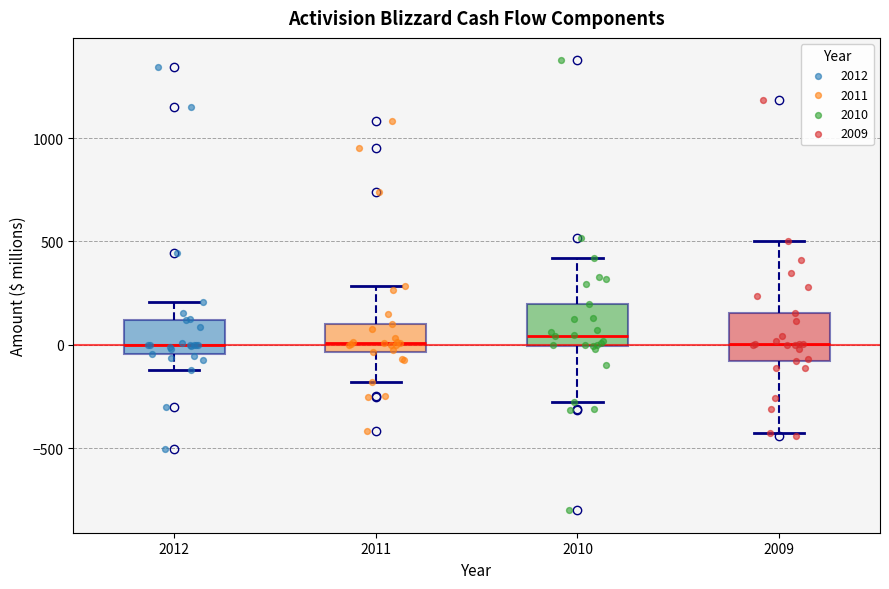

Reading left to right, transcribe this box plot: for each box, give where its median line is, the range the box spans, and where its two whiskers end, as read against the y-axis. The values are not printed on the chart, so give them approximately, as read against the axis.

2012: median 0, box -50 to 100, whiskers -100 to 200
2011: median 0, box -50 to 100, whiskers -200 to 300
2010: median 50, box 0 to 200, whiskers -300 to 400
2009: median 0, box -100 to 150, whiskers -400 to 500